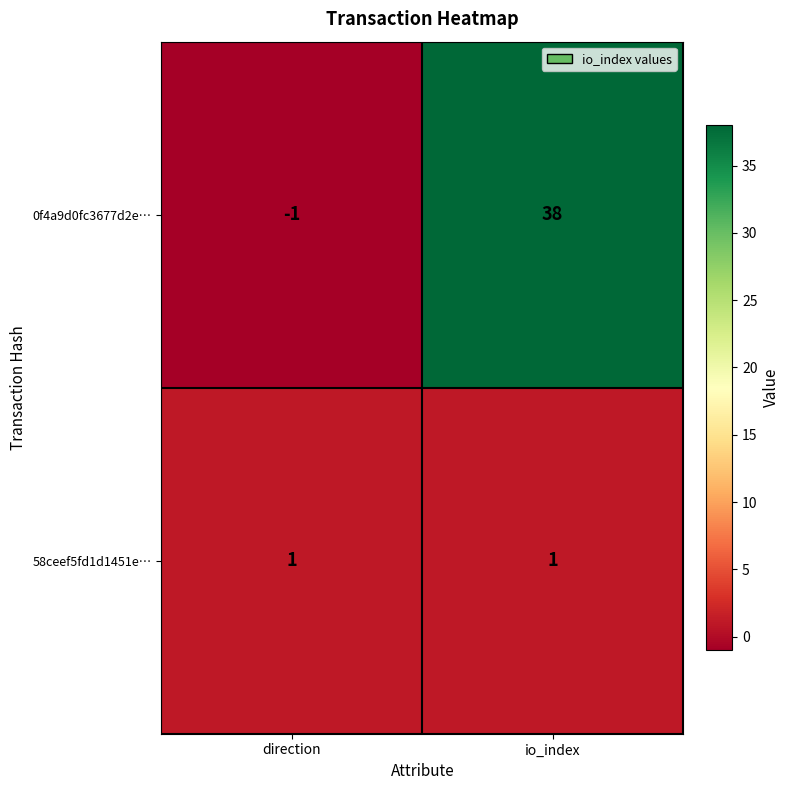

Where is 0f4a9d0fc3677d2e… nearest to the value 18?

direction